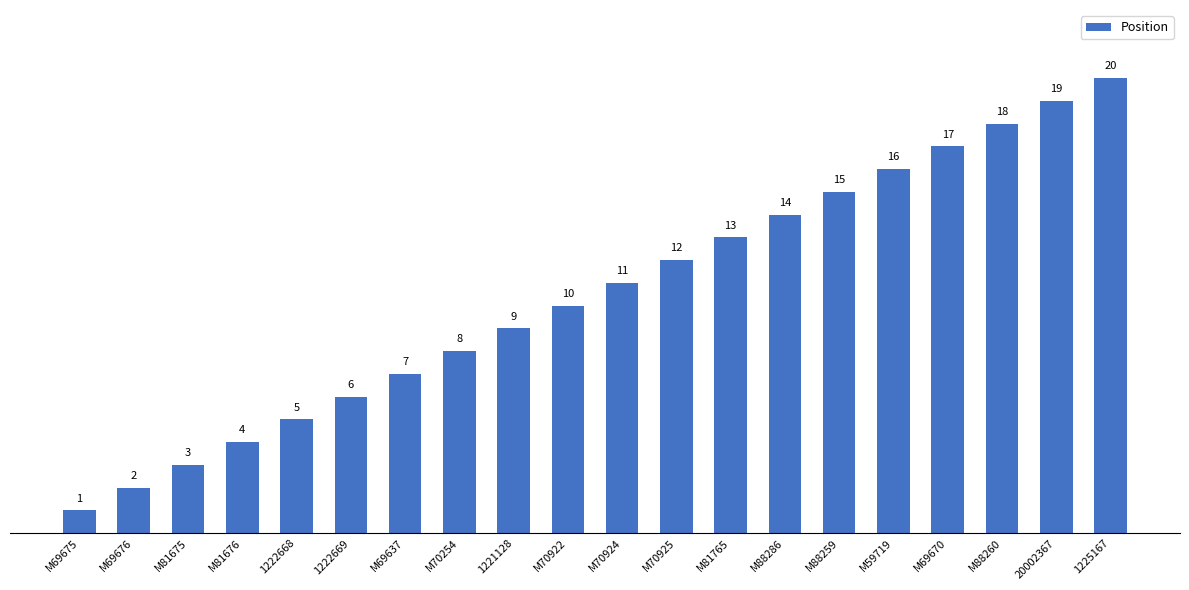

What is the label of the 19th bar from the left?

20002367